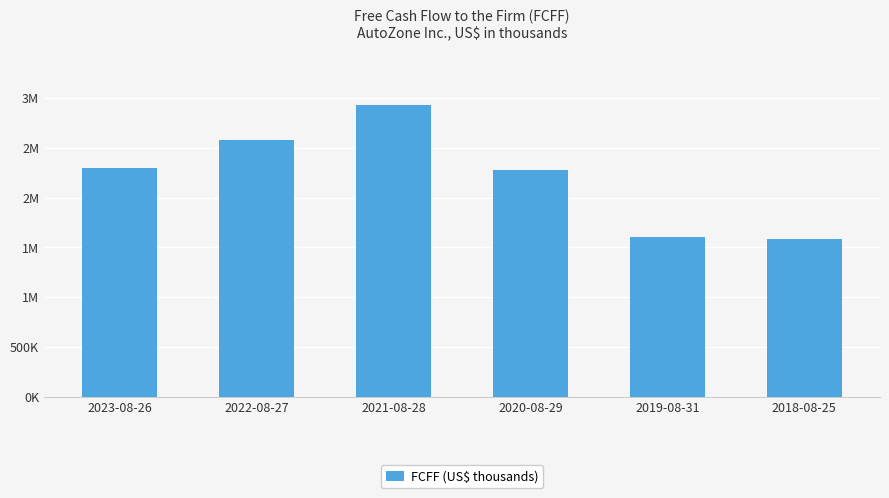

Does the chart contain any negative values?

No